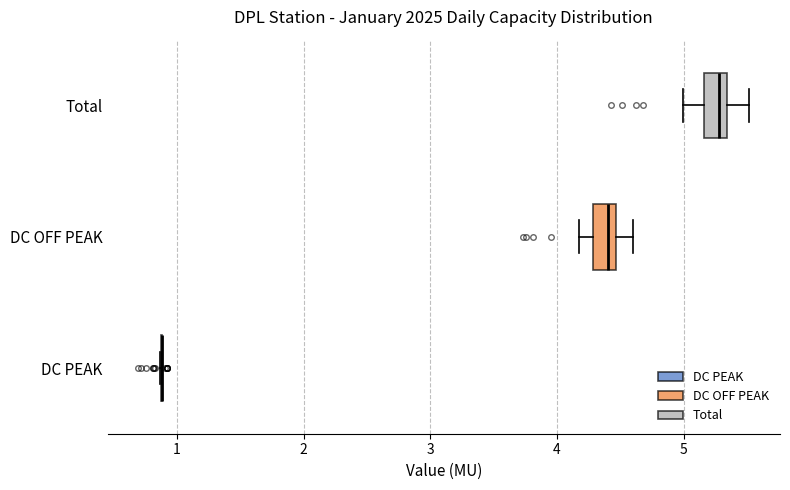

Reading bottom to top, transcribe this box plot: for each box, give where its median line is, the range the box spans, and where its two whiskers end, as read against the x-axis. The values are not printed on the chart, so give them approximately, as read against the axis.

DC PEAK: box collapsed to a line at 0.9, whiskers 0.9 to 0.9
DC OFF PEAK: median 4.4, box 4.3 to 4.5, whiskers 4.2 to 4.6
Total: median 5.3 (inside the box), box 5.2 to 5.3, whiskers 5.0 to 5.5